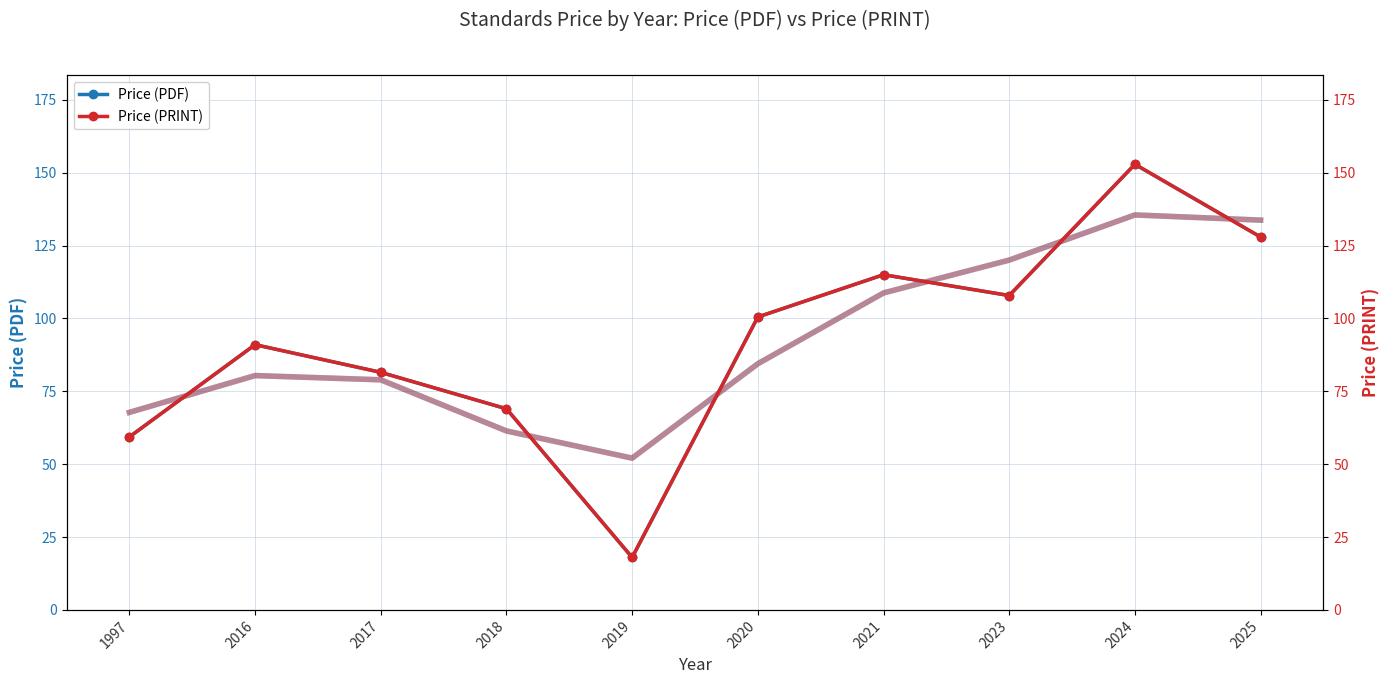

Which has a higher value, 2020 or 2017?

2020